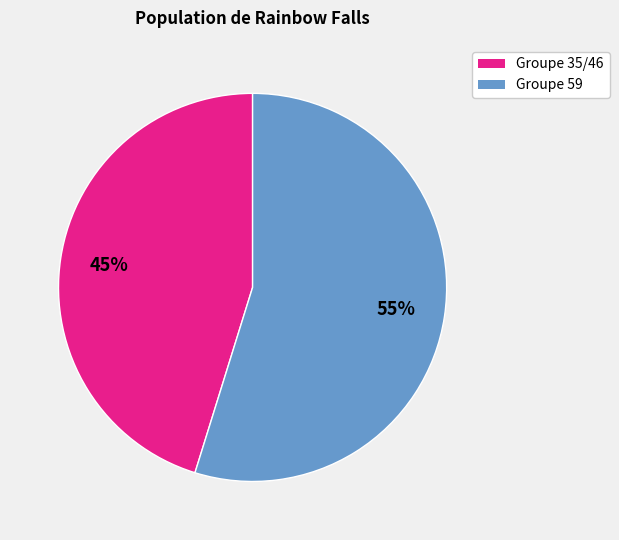

How many slices are in this pie chart?

2